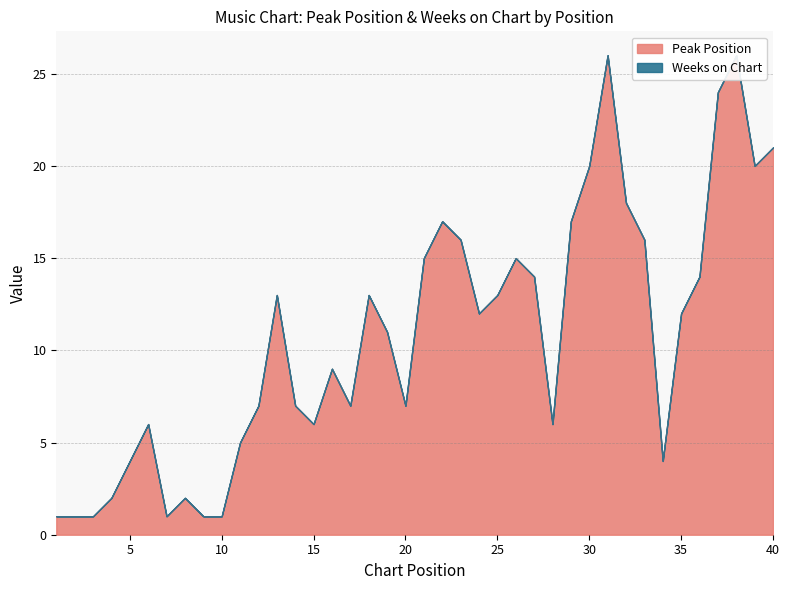

How many interior local valleys does the Peak Position series have?

8